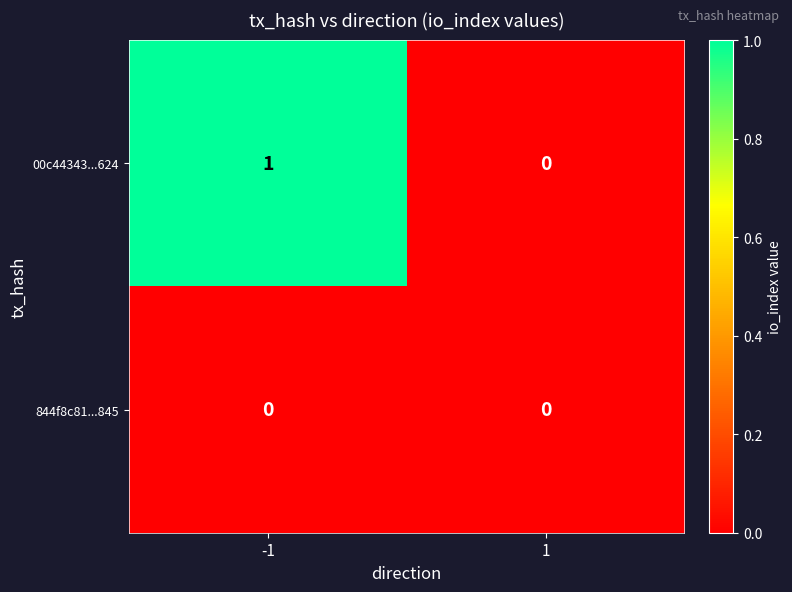

Which series has the largest total across all categories?

00c44343...624